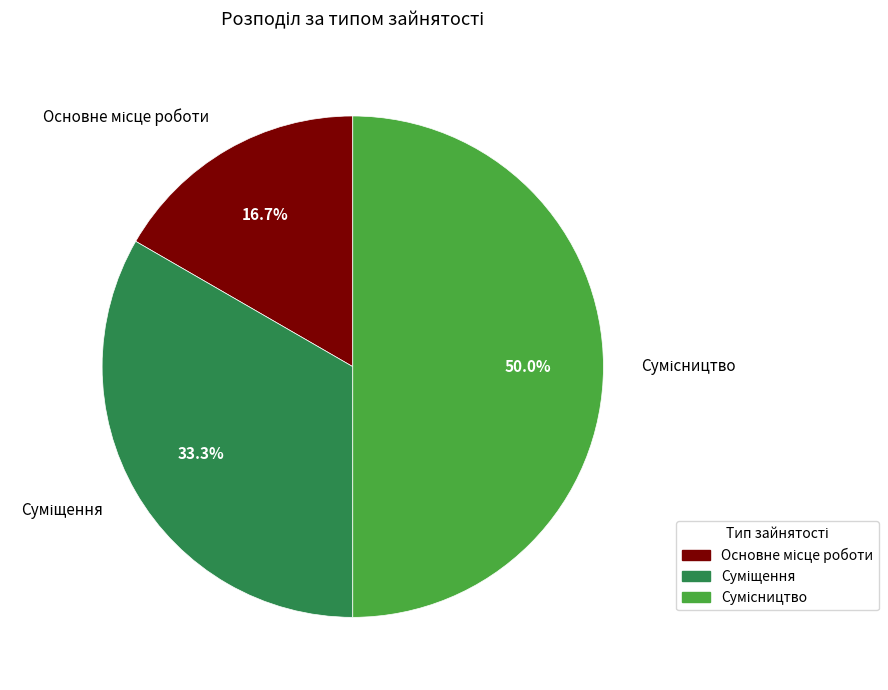

How many slices are in this pie chart?

3